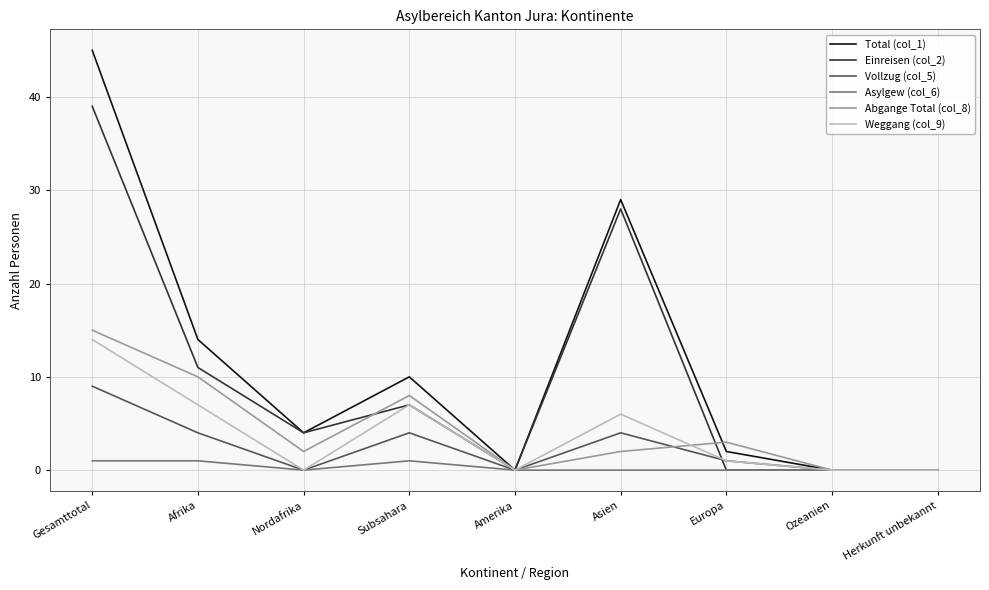

True or false: Total (col_1) has more than 2 points higher than both neighbors.

False